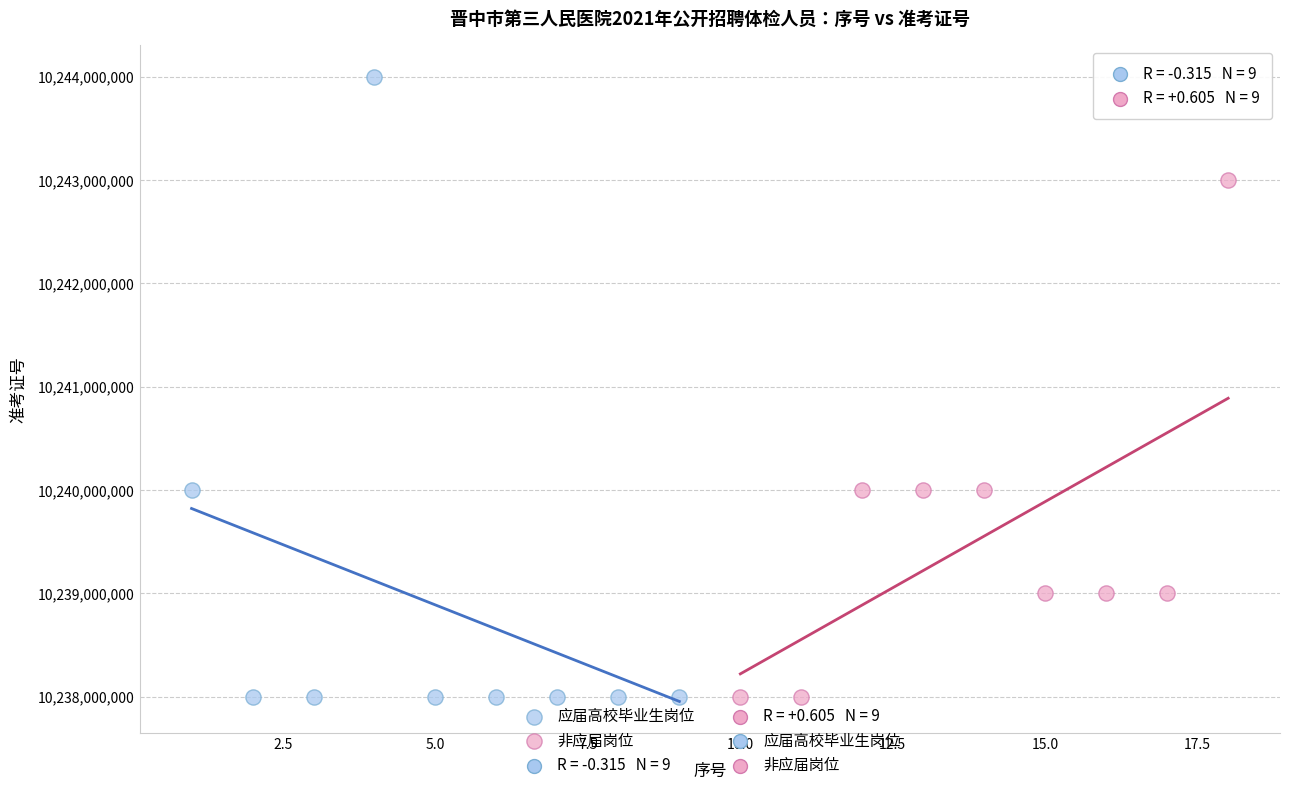

Which series contains the highest Y value?

应届高校毕业生岗位